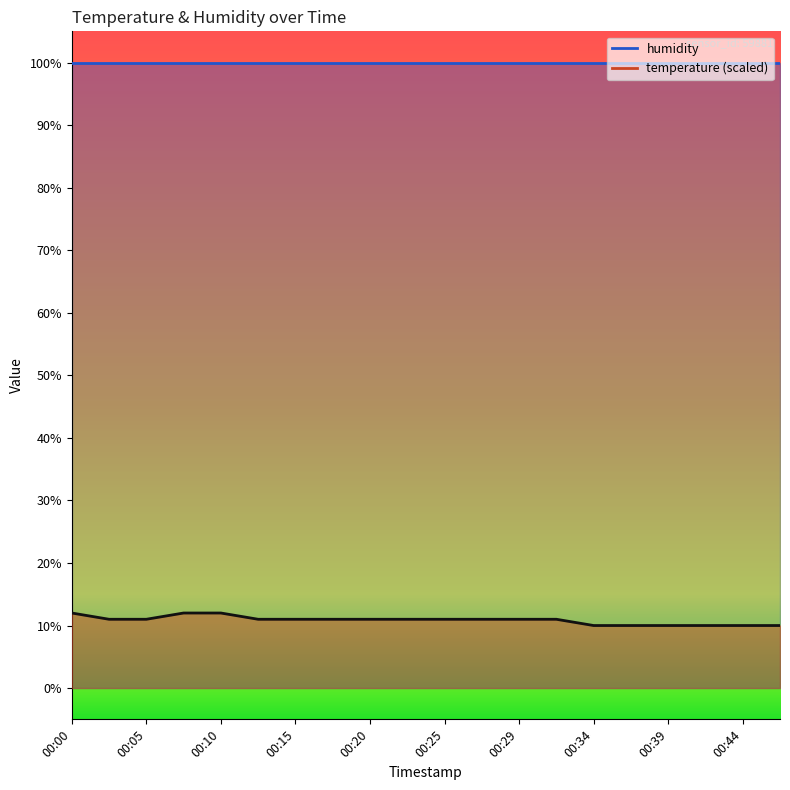

Where is the data nearest to the value 11?

00:02